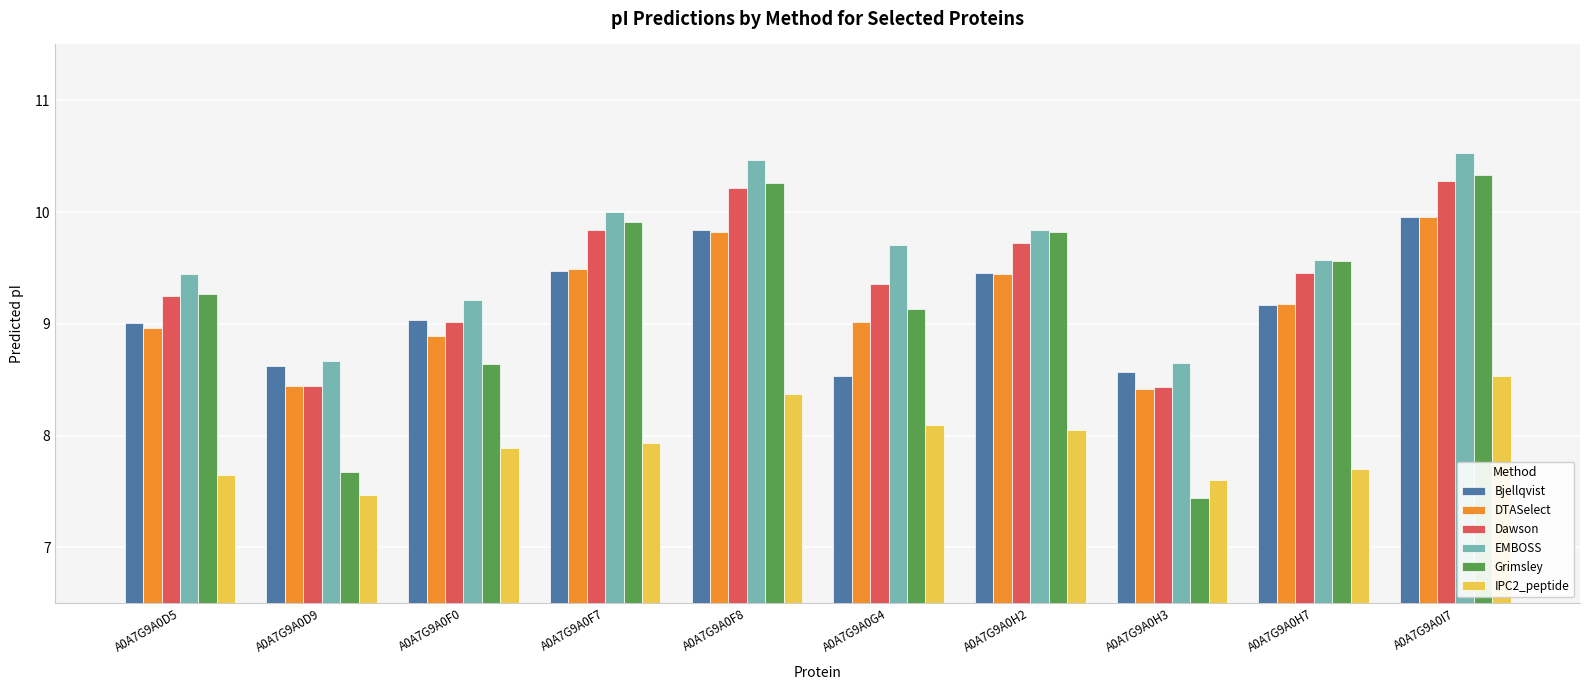

What is the label of the 5th bar from the left?

A0A7G9A0F8